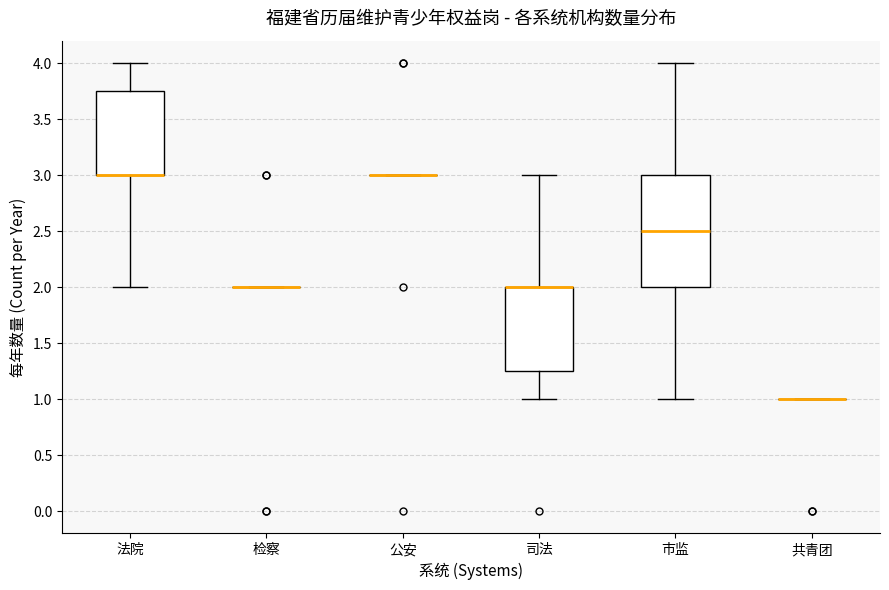

Comparing the boxes themselves (not the whiskers), which one is the tallest?

市监